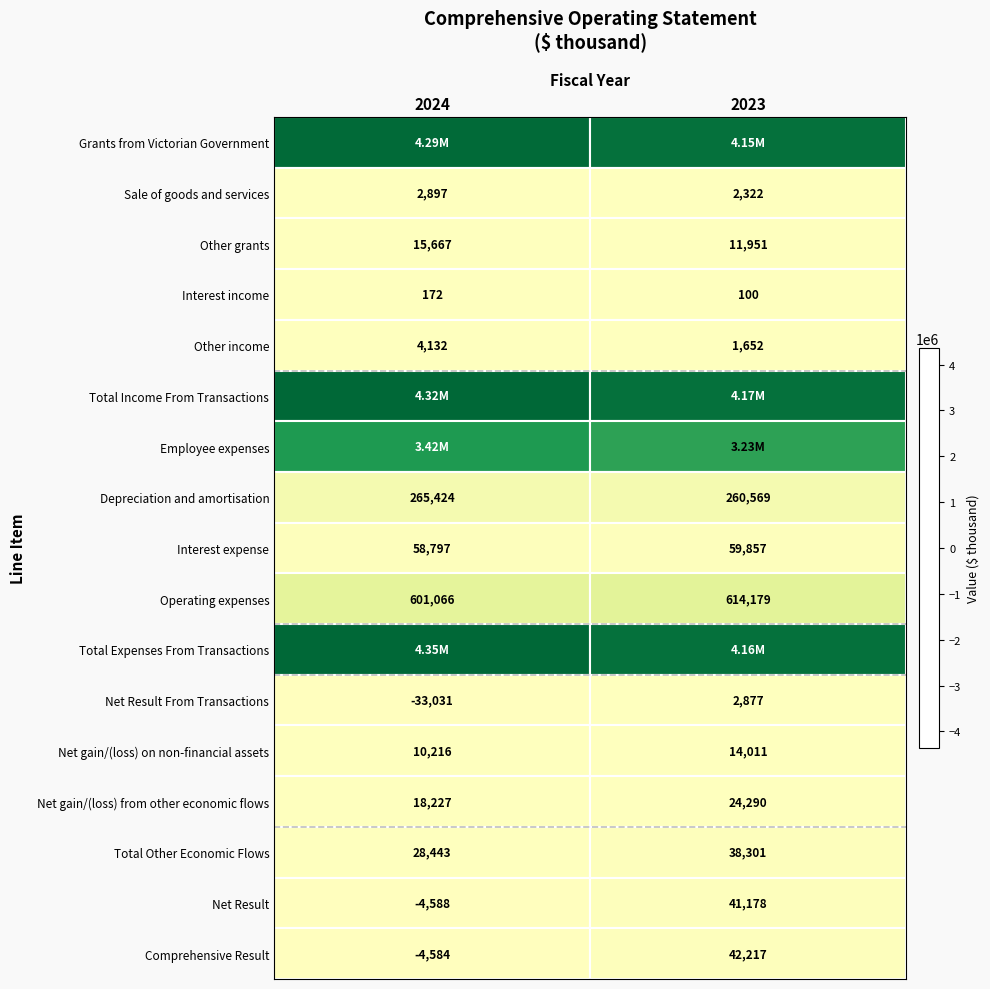

What is the sum of the Comprehensive Result values at 2024 and 2023?

37633